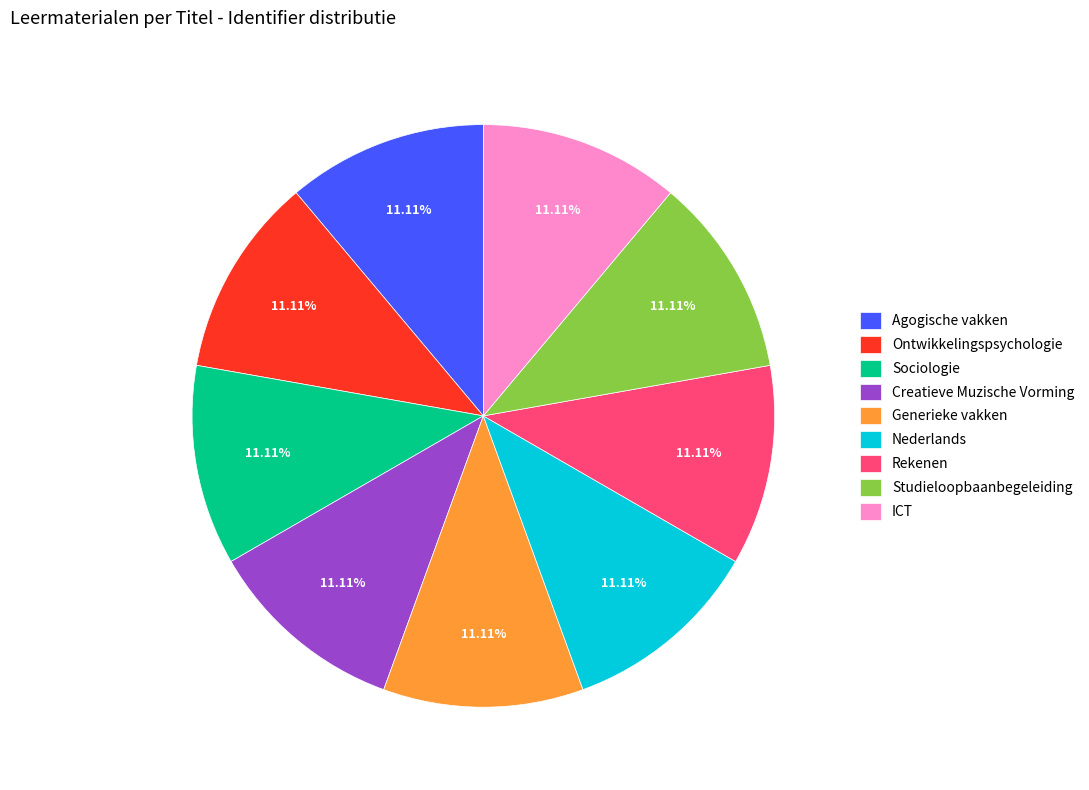

Is the sum of Rekenen and Studieloopbaanbegeleiding greater than half?

No